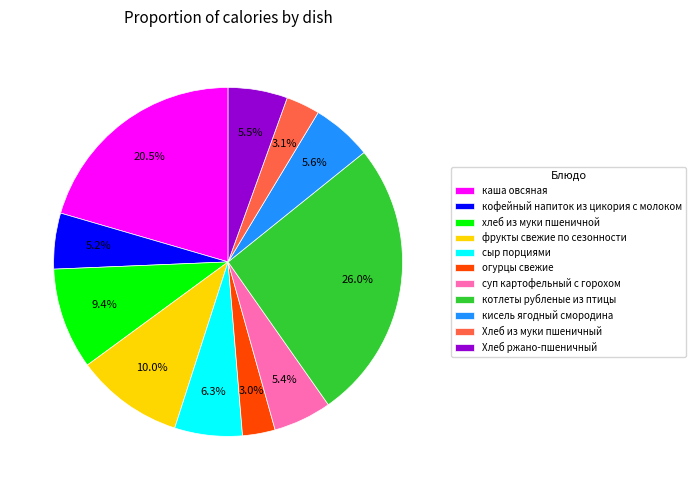

What is the largest slice in the pie chart?

котлеты рубленые из птицы